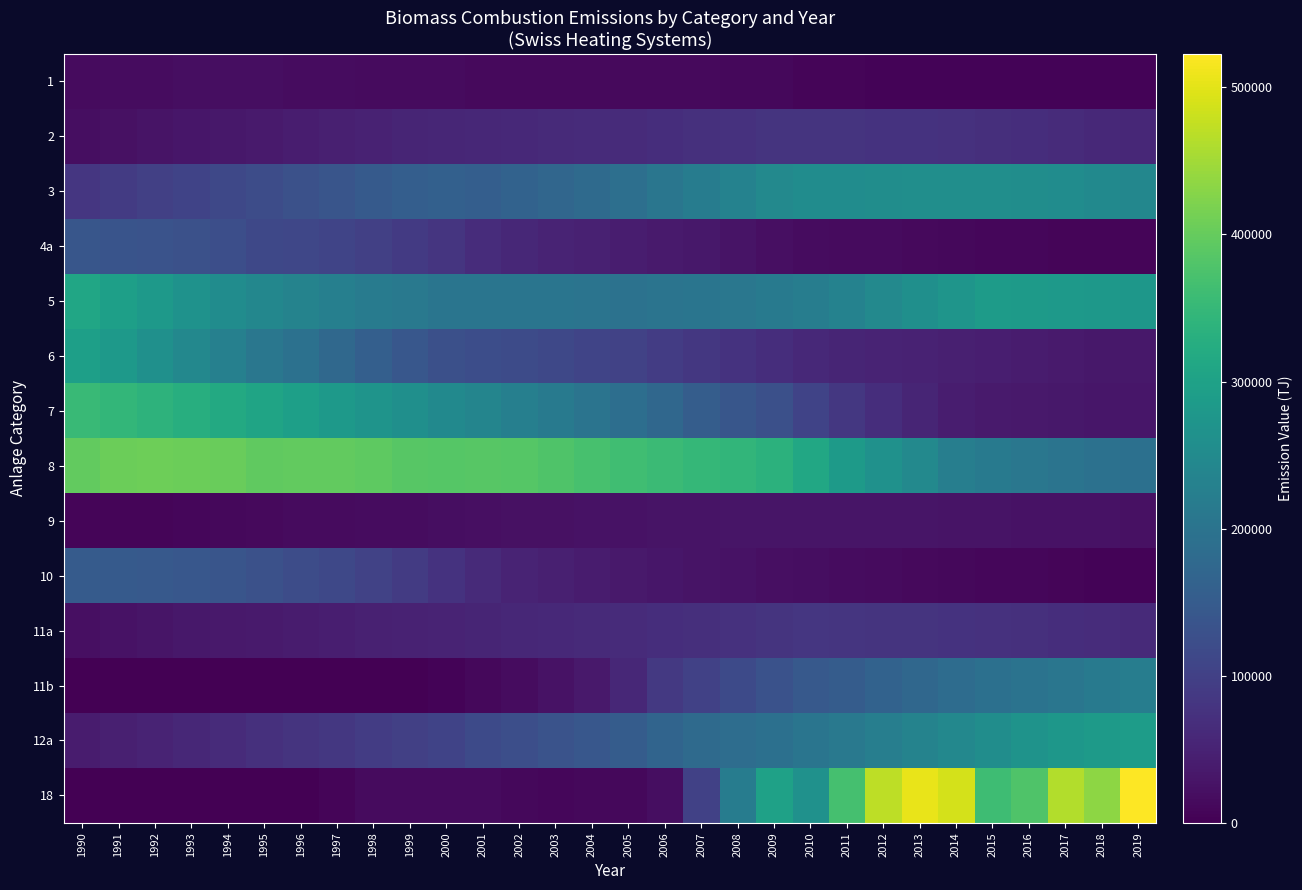

What is the greatest value displayed?

522698.8